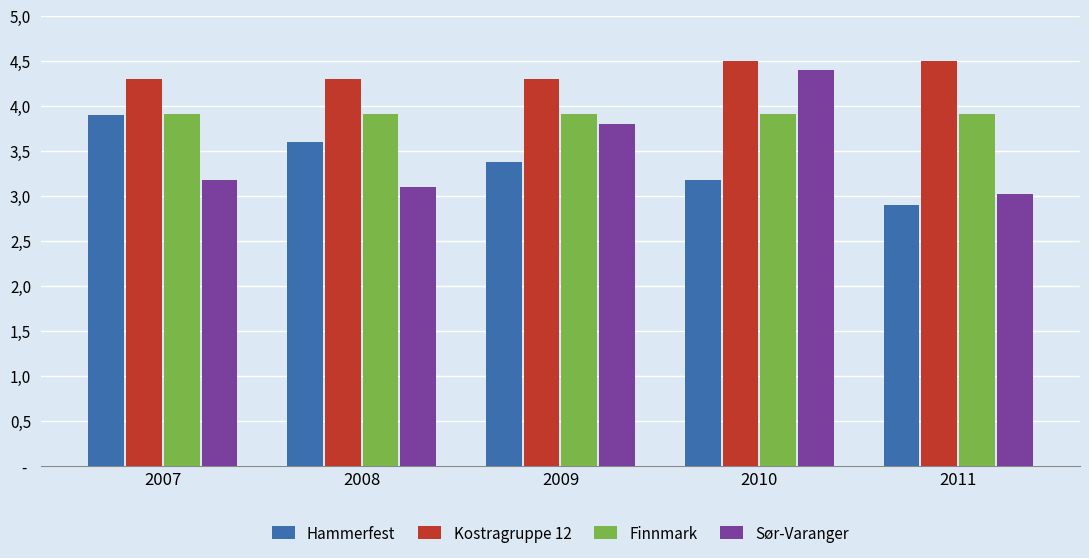

What is the spread (max minus min) of values at 2011?

1.6